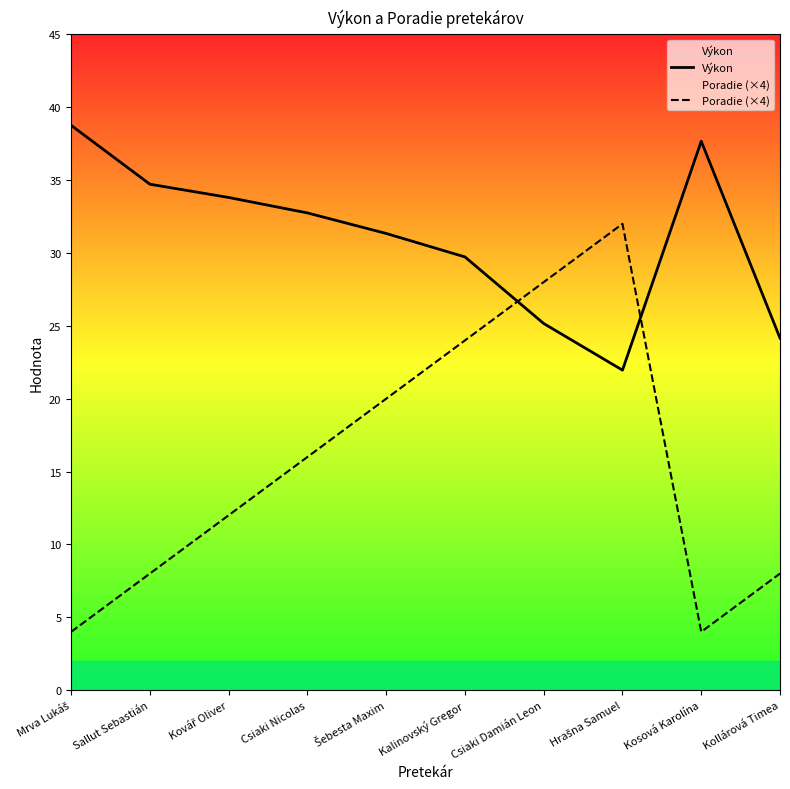

True or false: Výkon has a value of 29.7 at Kalinovský Gregor.

True